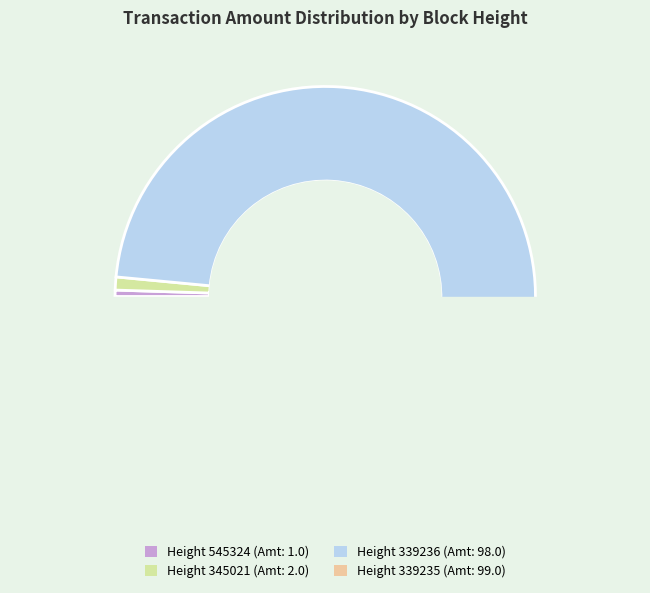

What portion of the pie excludes 339236?

51.0%